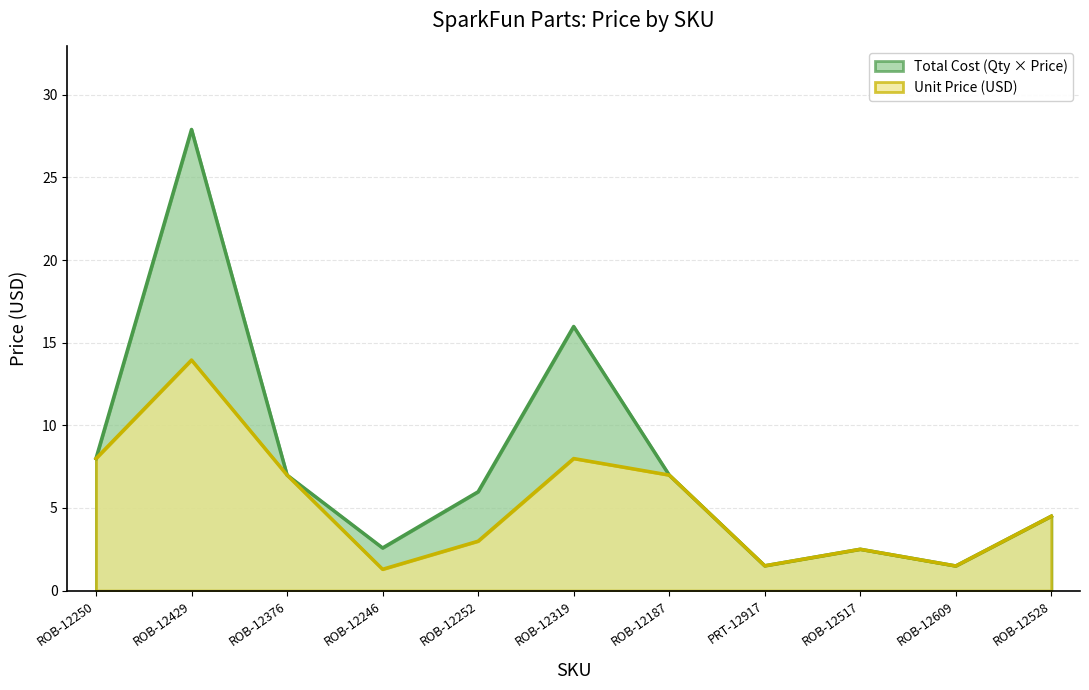

Reading left to right, transcribe all the data shown in this chart.

ROB-12250=8.0	ROB-12429=13.9	ROB-12376=7.0	ROB-12246=1.3	ROB-12252=3.0	ROB-12319=8.0	ROB-12187=7.0	PRT-12917=1.5	ROB-12517=2.5	ROB-12609=1.5	ROB-12528=4.5